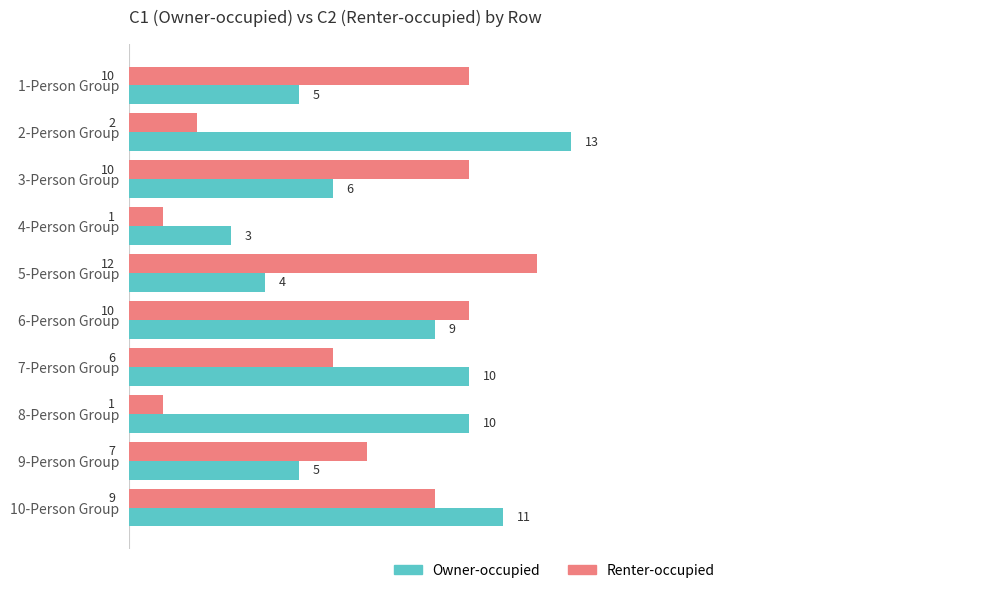

Count the Owner-occupied values in the range 5 to 10.

6